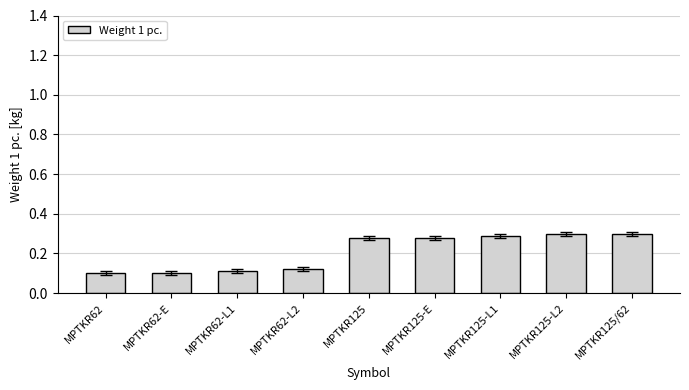

True or false: the data shows 0.2 at MPTKR125-L1.

False